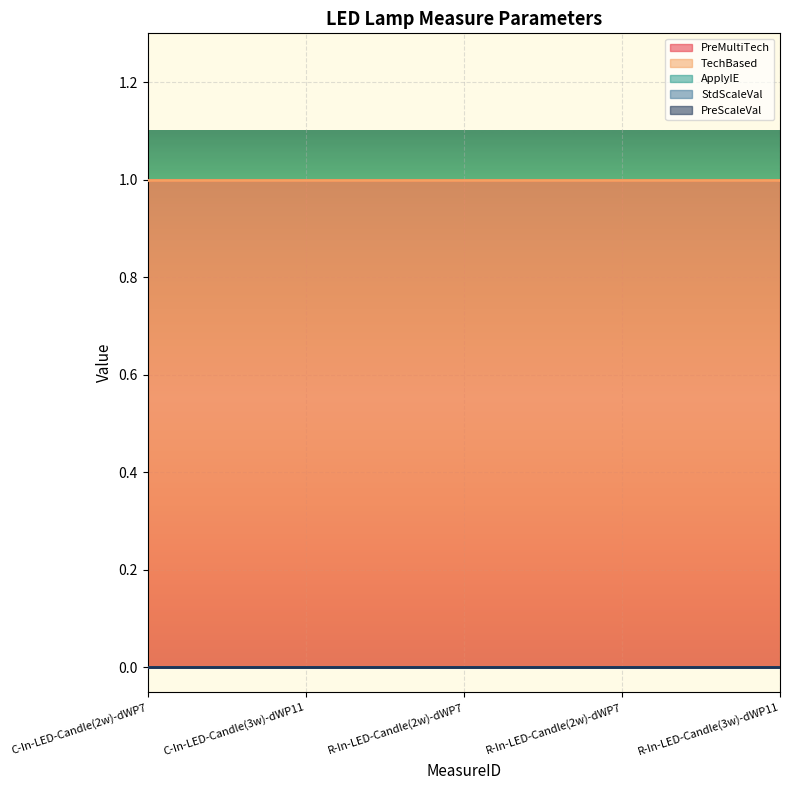

Where is PreMultiTech nearest to the value 1?

C-In-LED-Candle(2w)-dWP7